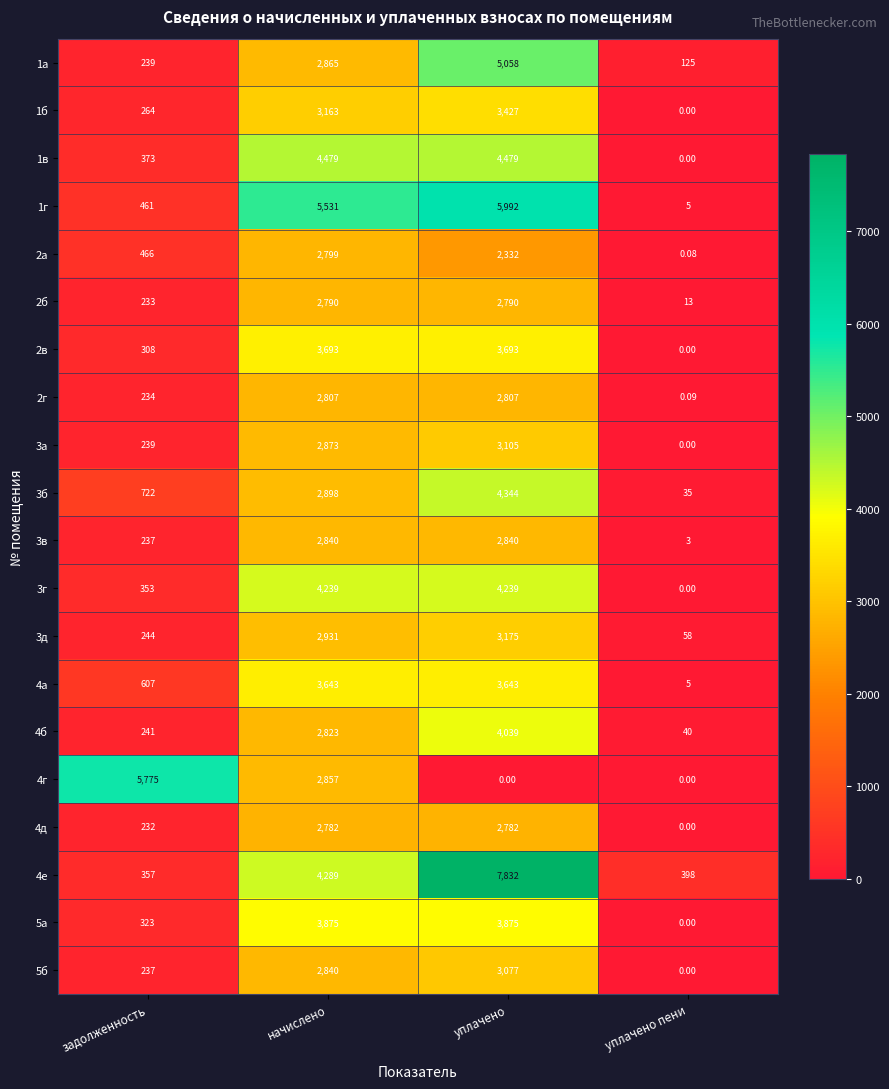

What is the total value across all series at уплачено?

73529.0